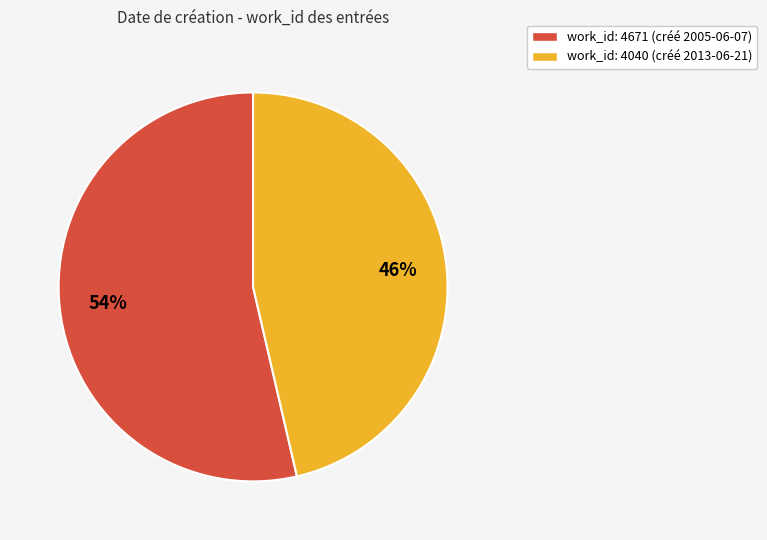

How many segments does this pie chart have?

2